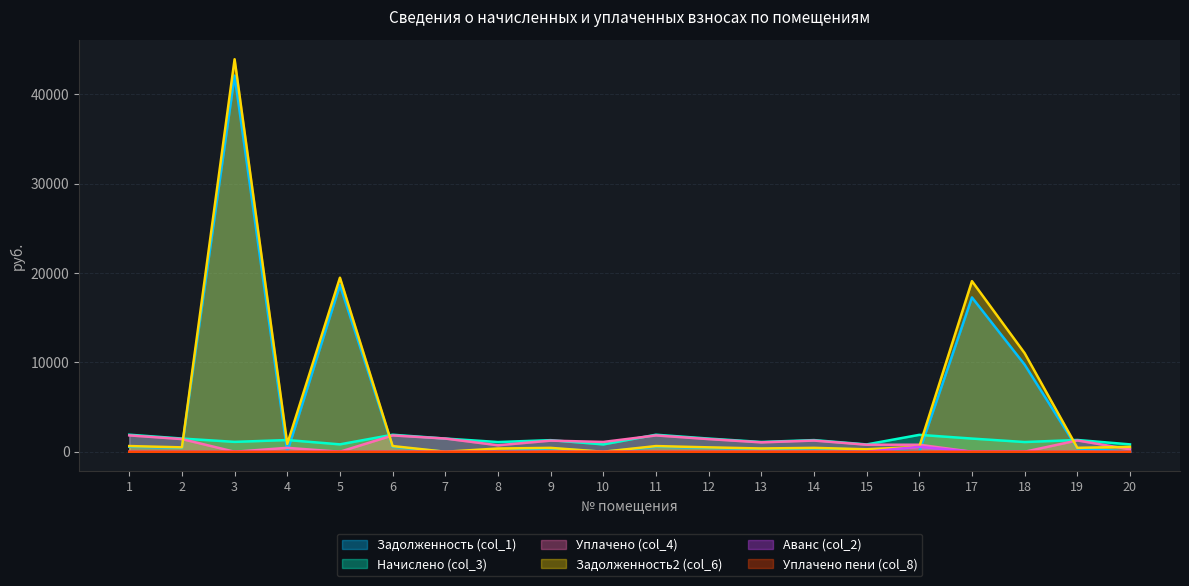

What are all the series names shown in the legend?

Задолженность (col_1), Начислено (col_3), Уплачено (col_4), Задолженность2 (col_6), Аванс (col_2), Уплачено пени (col_8)